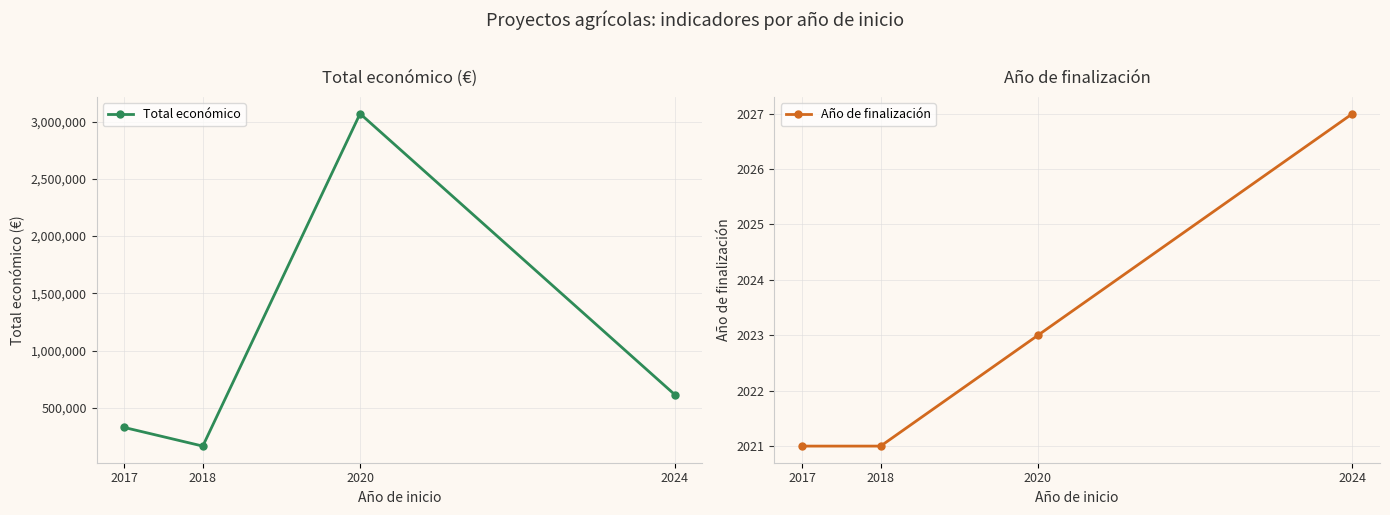

How many categories are shown in the chart?

4